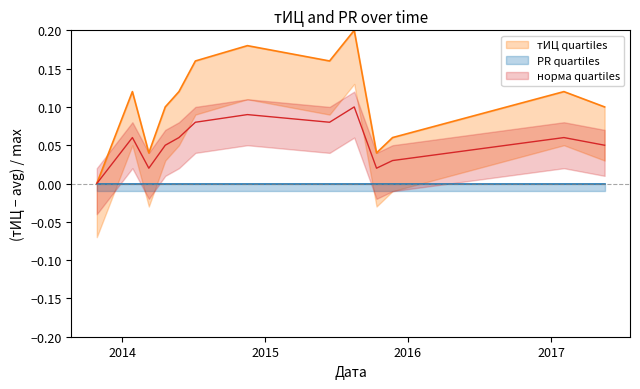

Reading left to right, what are all the values shown in this chart?

2013-10-28=0.0	2014-01-27=0.1	2014-02-17=0.1	2014-03-10=0.0	2014-04-21=0.1	2014-05-26=0.1	2014-07-07=0.2	2014-11-17=0.2	2015-06-15=0.2	2015-08-17=0.2	2015-10-13=0.0	2015-11-23=0.1	2017-02-03=0.1	2017-05-18=0.1